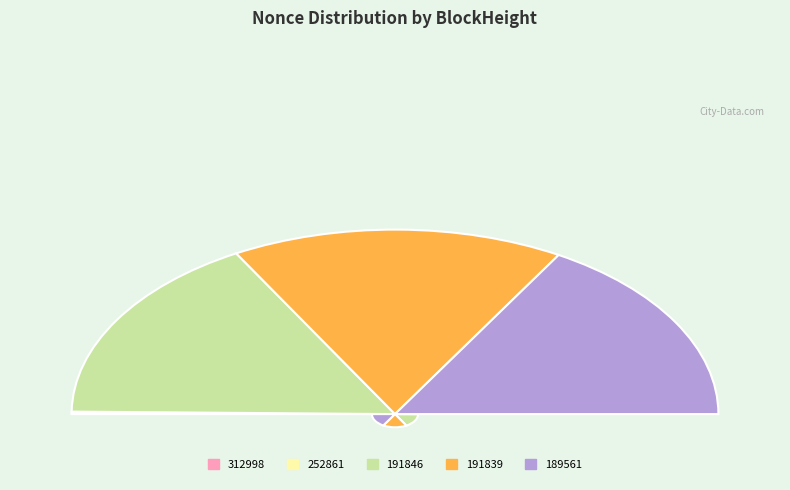

How much of the chart is everything except 312998?

99.9%